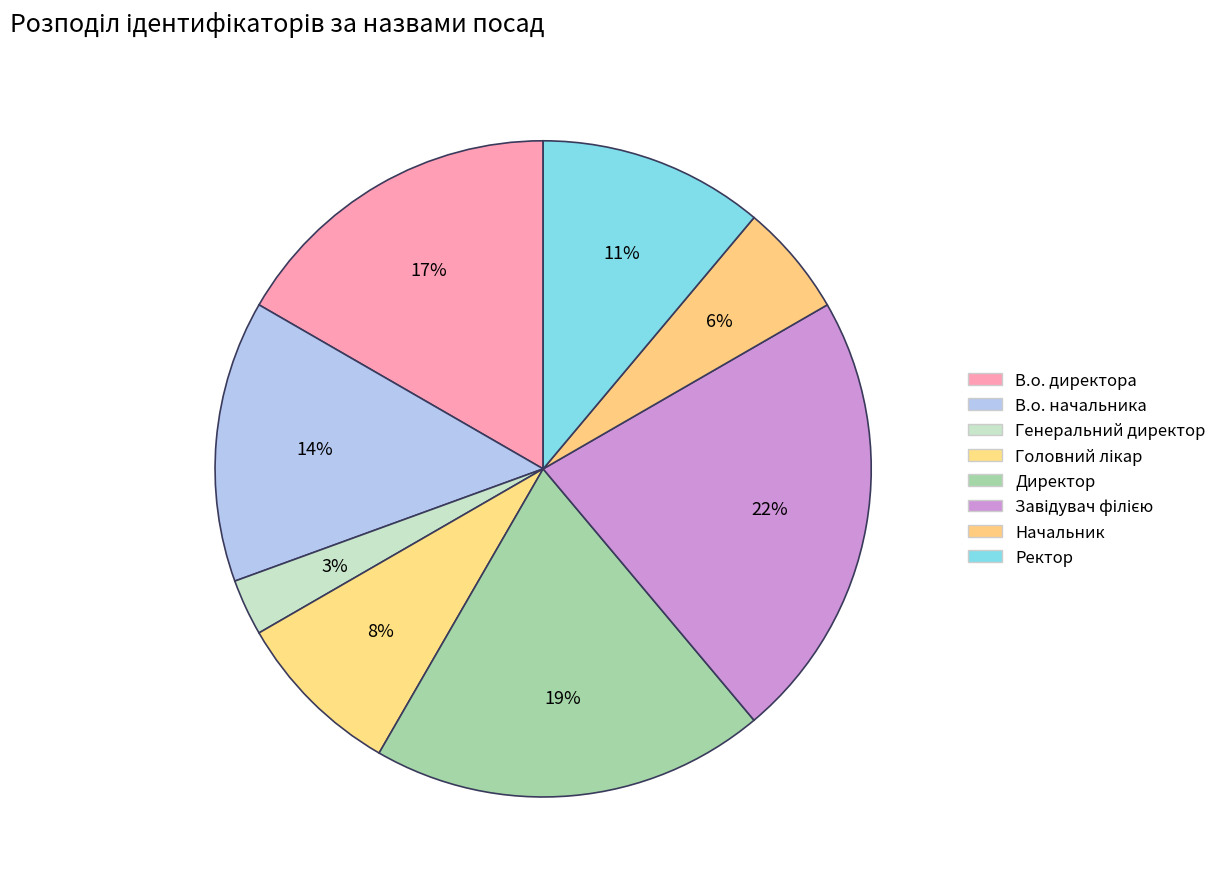

Is there a majority slice in this chart?

No